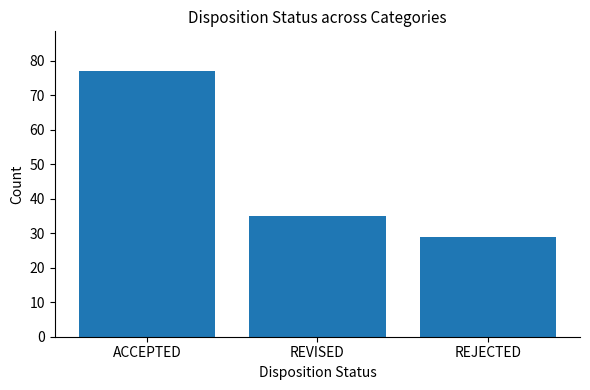

Is it true that the value at REVISED is 35?

True